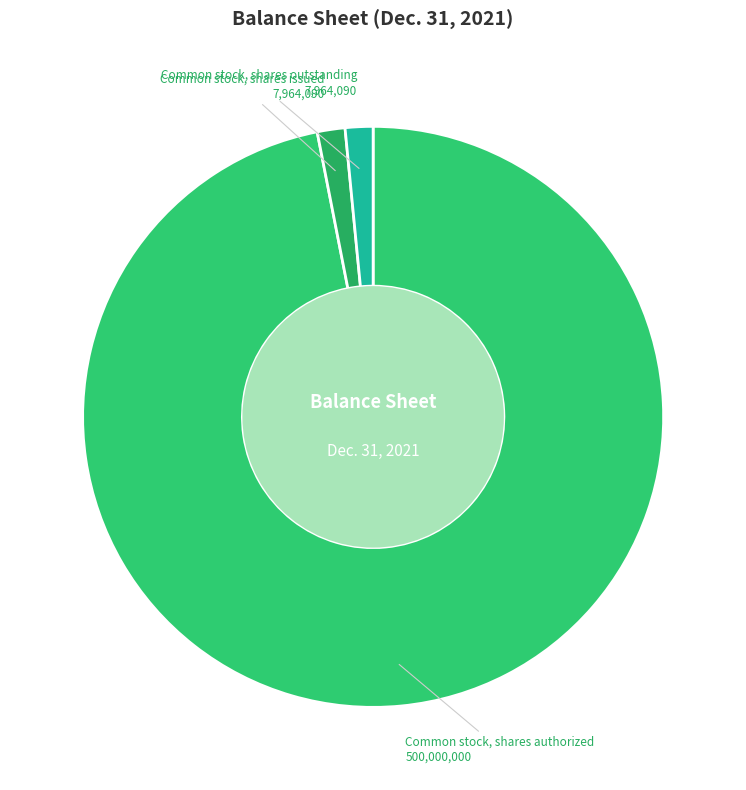

Combined, do Common stock, shares authorized and Common stock, shares outstanding account for over 50%?

Yes